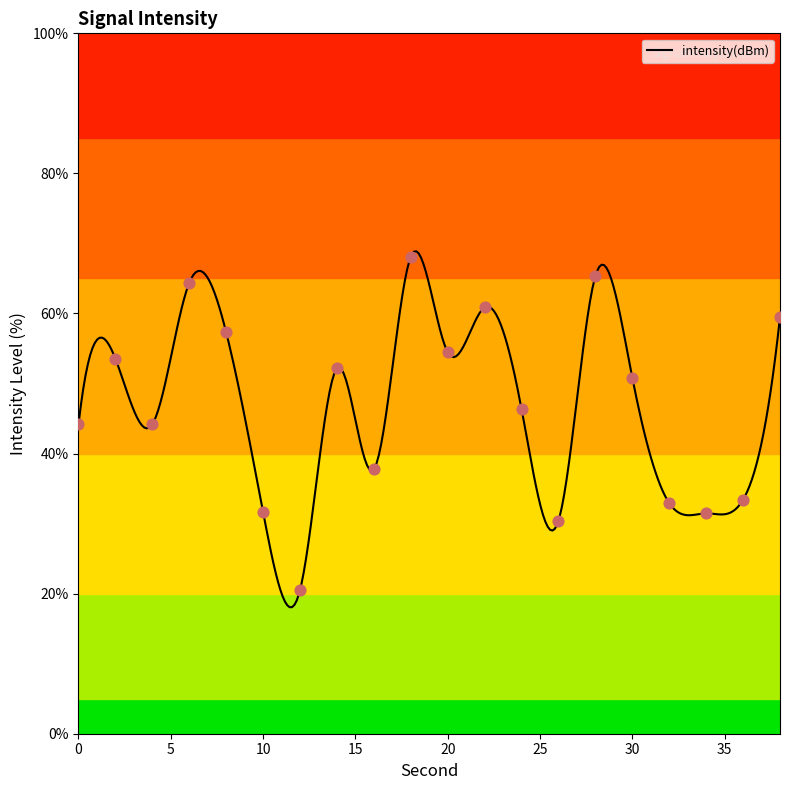

Approximately how many times larger is the value at 16 compared to 22?

0.6